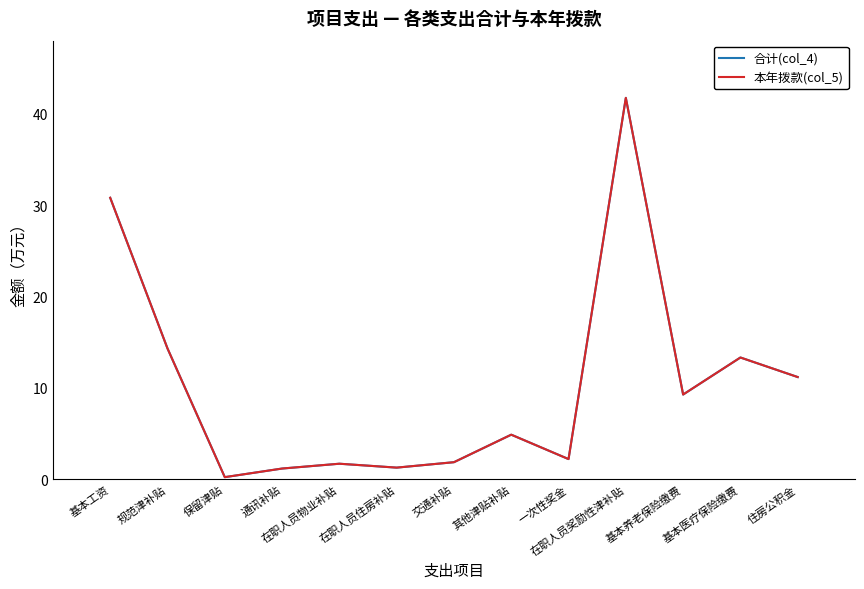

At which category is the sum across all series the highest?

在职人员奖励性津补贴